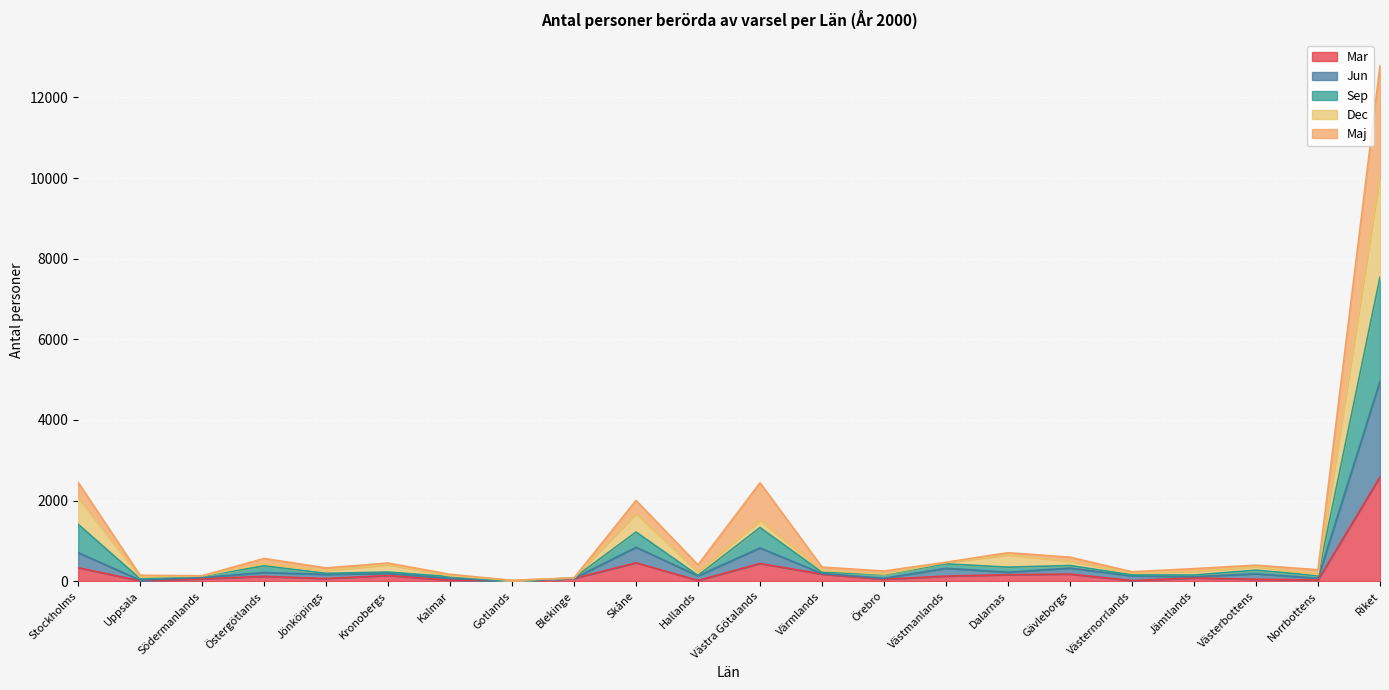

What is the total value across all series at Stockholms?

2454